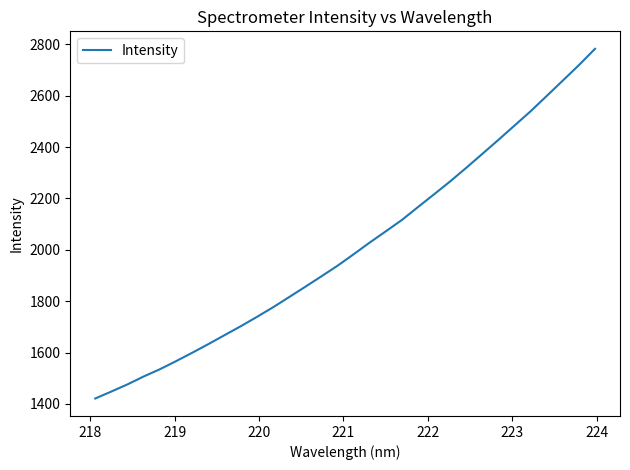

What is the greatest value displayed?

2782.2